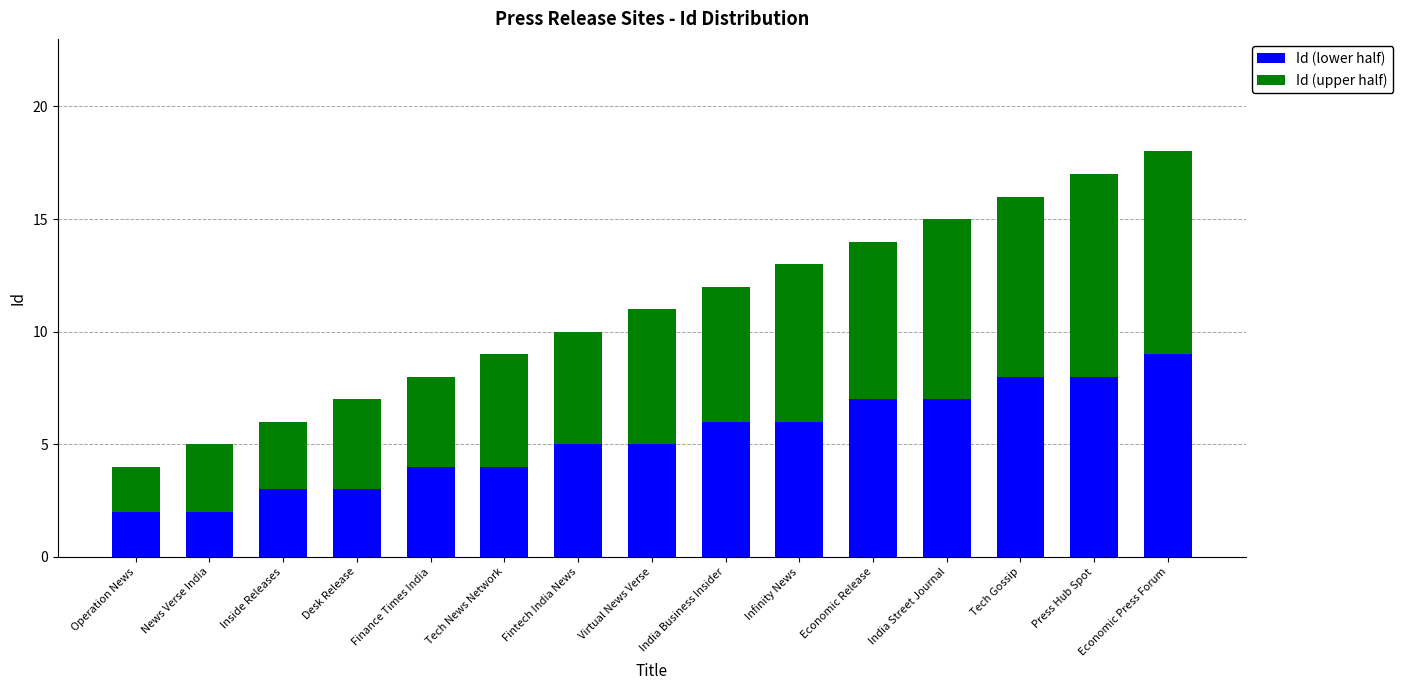

What is the total value across all series at India Street Journal?

15